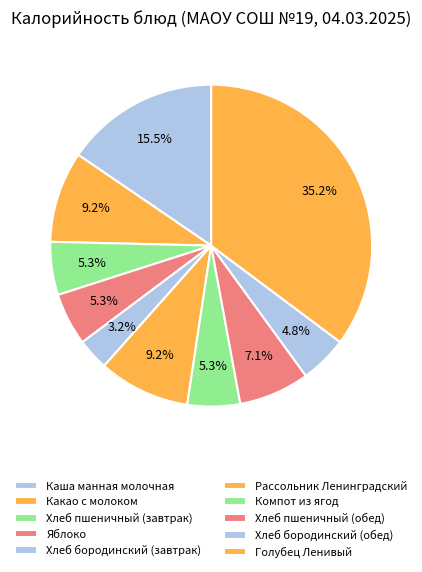

What portion of the pie excludes Голубец Ленивый?

64.8%